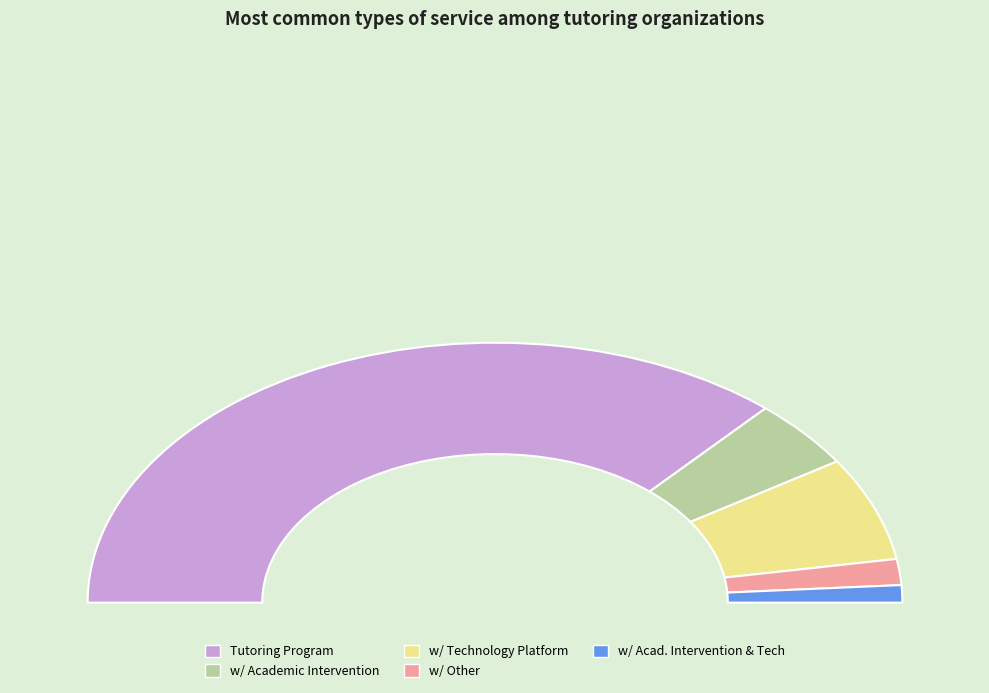

To the nearest percent, what portion does Tutoring Program, Other represent?

3%